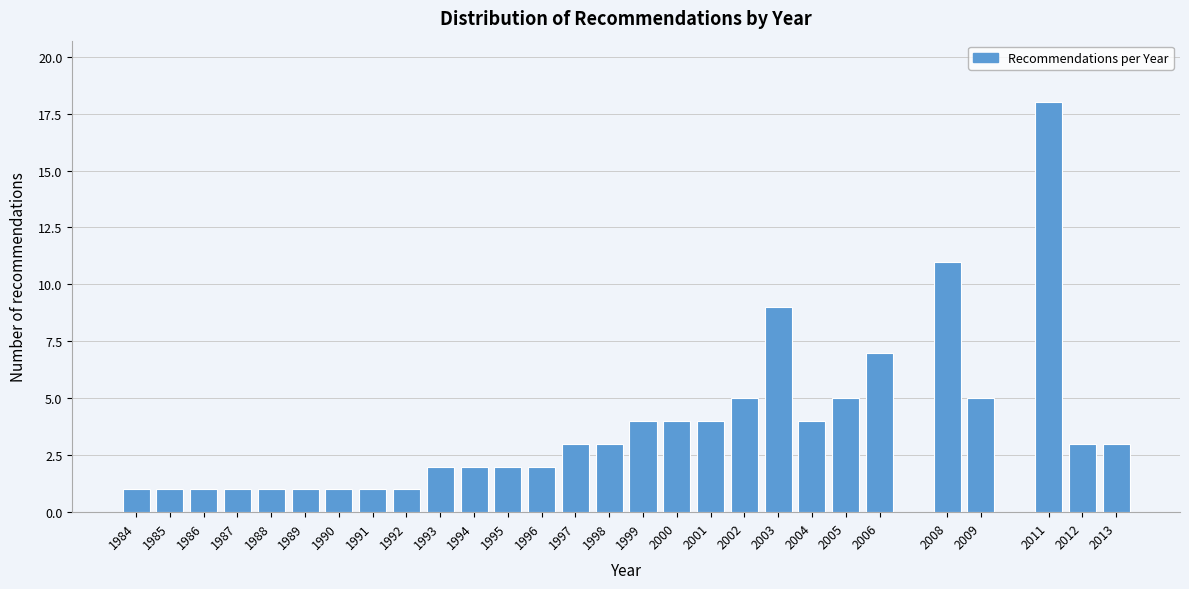

Reading left to right, list all the values displayed in this chart.

1984=1	1985=1	1986=1	1987=1	1988=1	1989=1	1990=1	1991=1	1992=1	1993=2	1994=2	1995=2	1996=2	1997=3	1998=3	1999=4	2000=4	2001=4	2002=5	2003=9	2004=4	2005=5	2006=7	2008=11	2009=5	2011=18	2012=3	2013=3